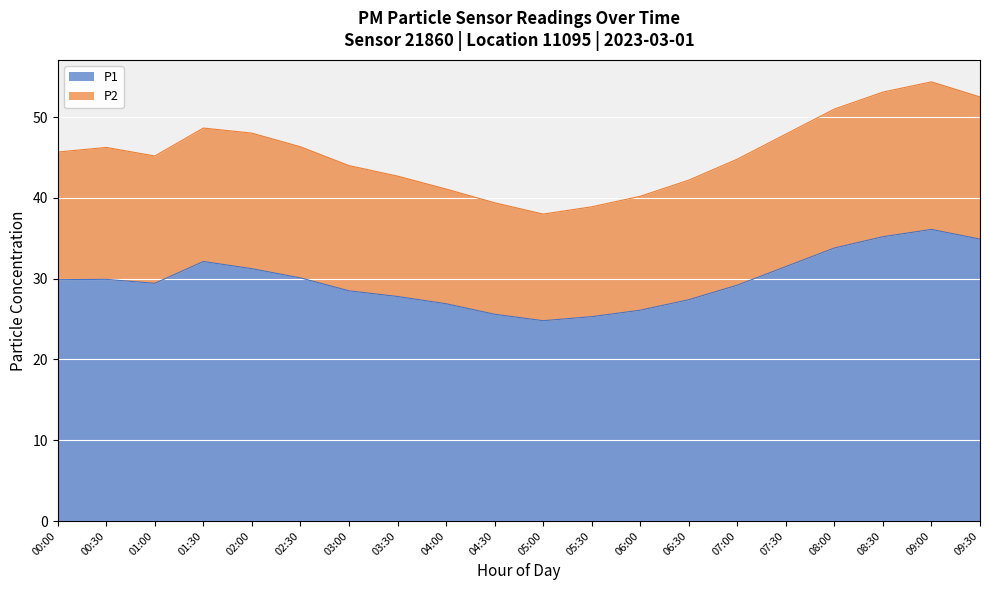

At which category does P1 reach its first local valley?

01:00